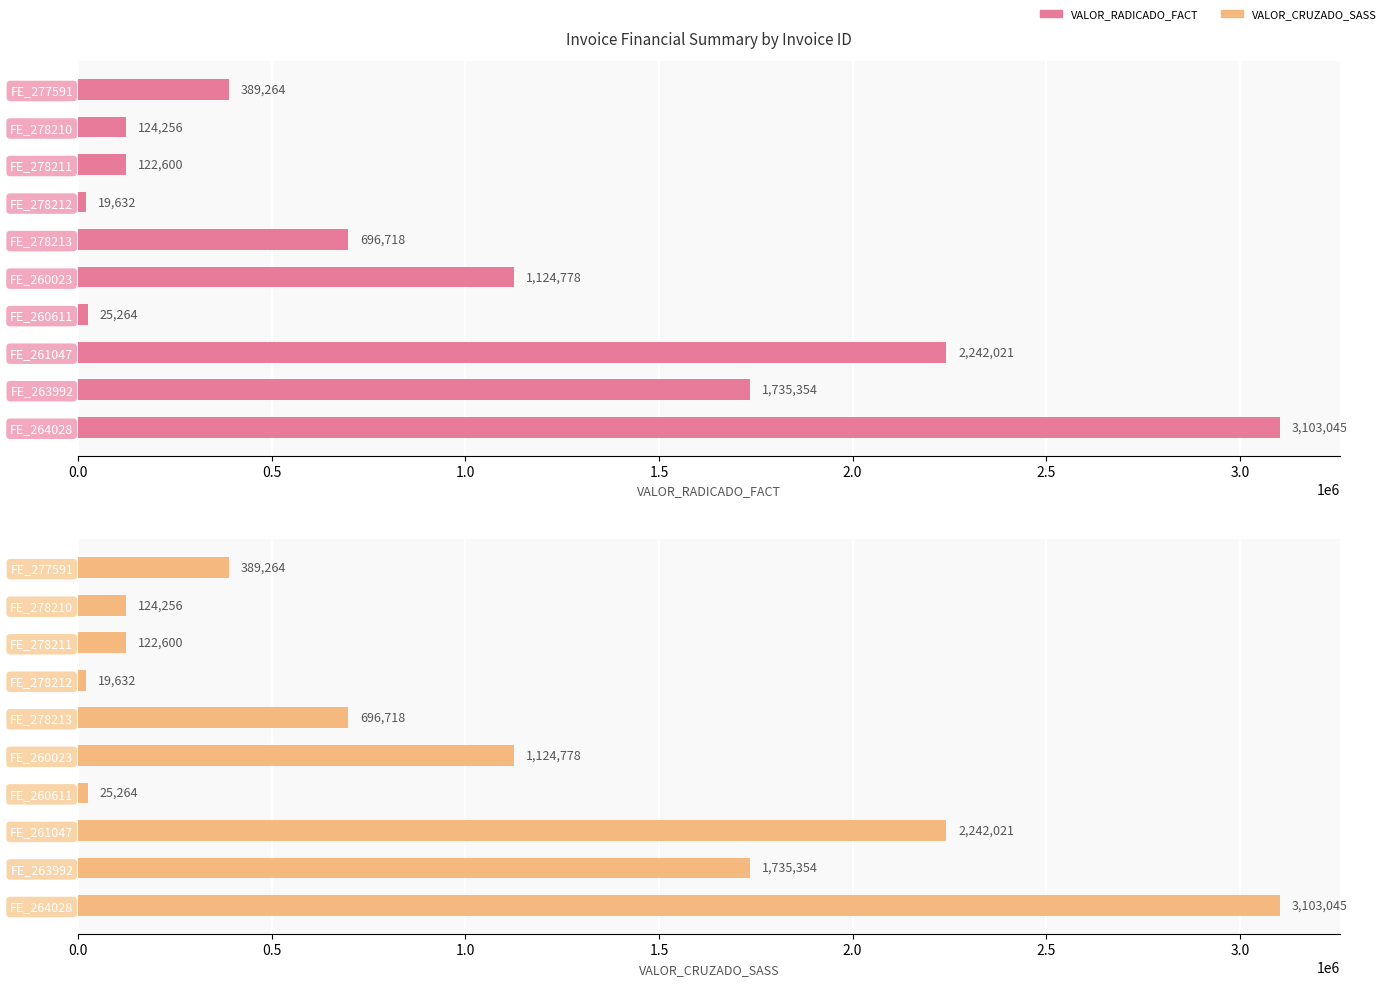

Rank the series at FE_260023 from highest to lowest value.

VALOR_RADICADO_FACT, VALOR_CRUZADO_SASS